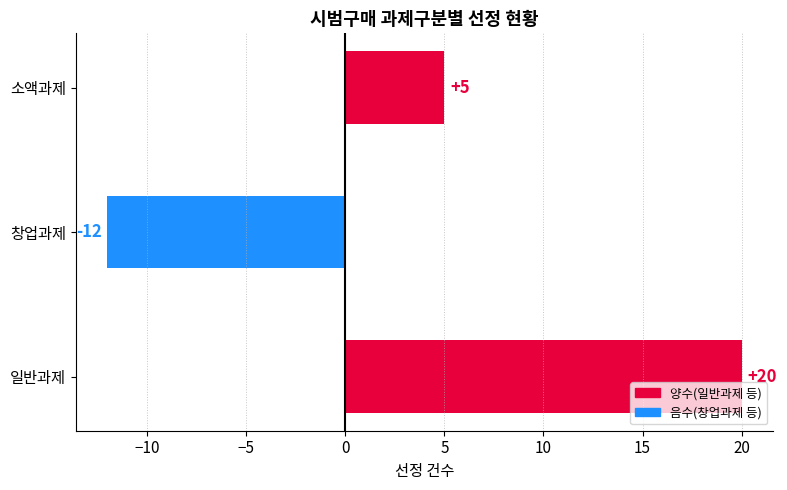

Reading top to bottom, what are all the values shown in this chart?

소액과제=5	창업과제=-12	일반과제=20